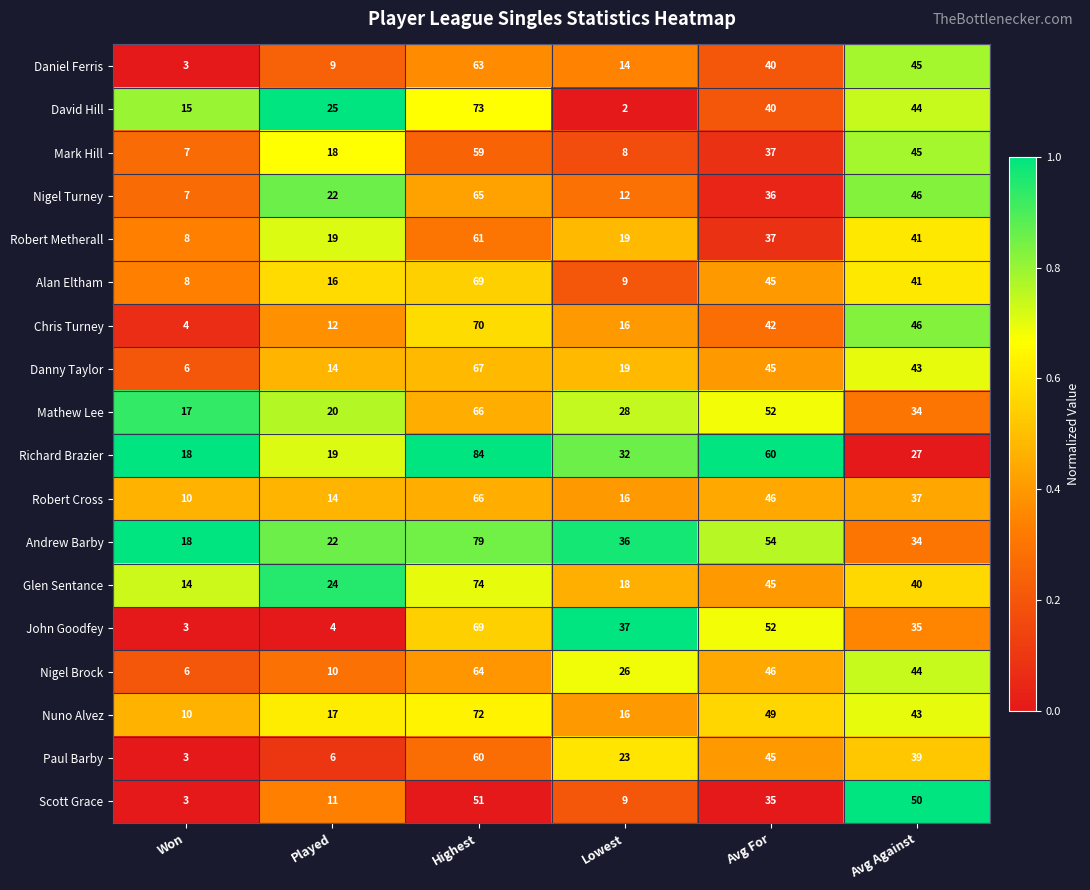

The Robert Cross series shows 10 at Won. True or false?

True